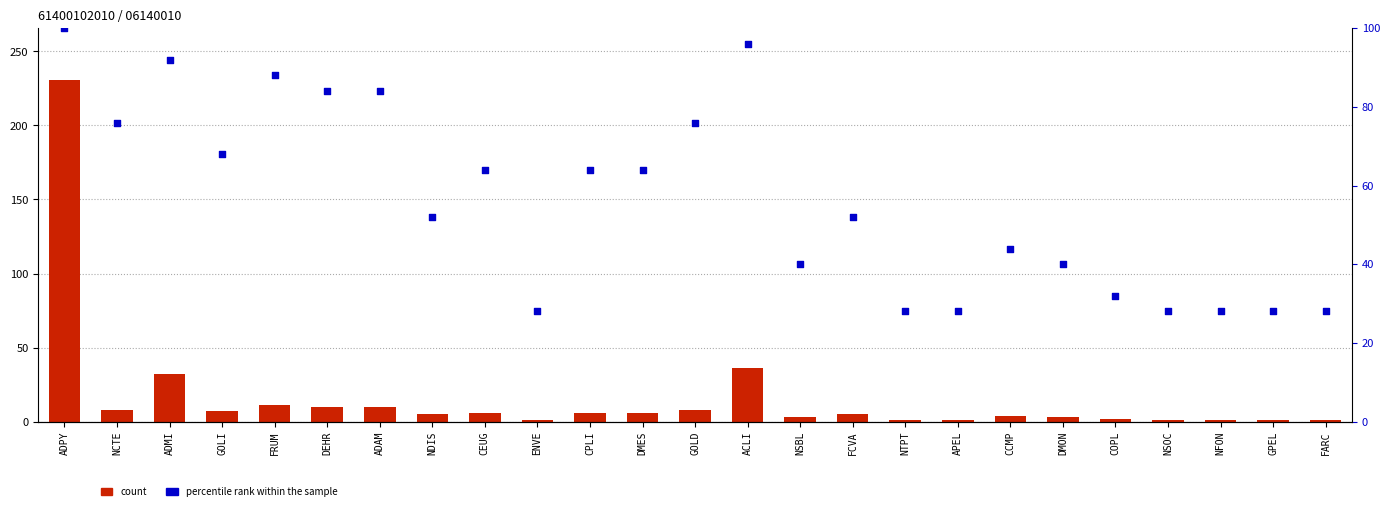

What is the total value across all series at DEHR?

94.0